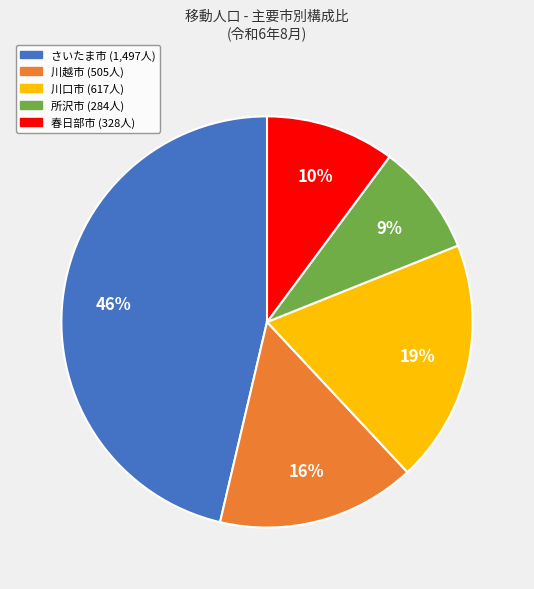

Between さいたま市 and 春日部市, which is larger?

さいたま市